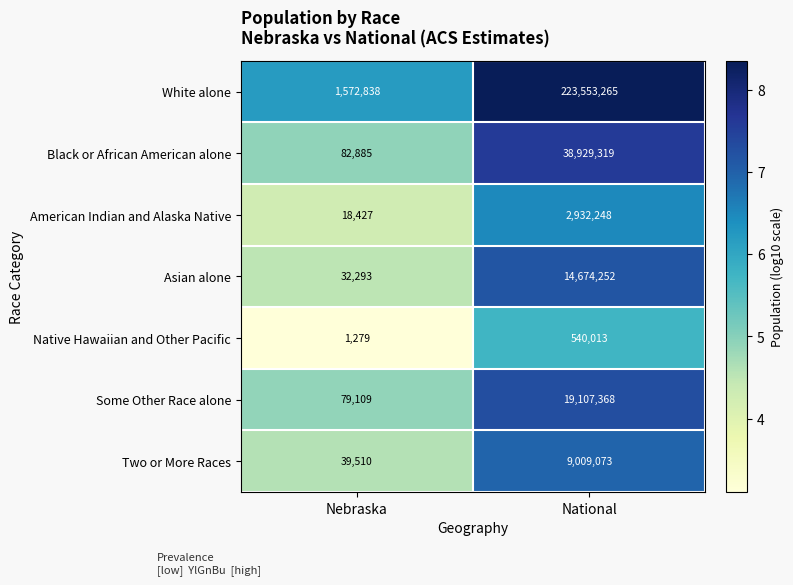

Which category has the lowest value across all series?

Nebraska